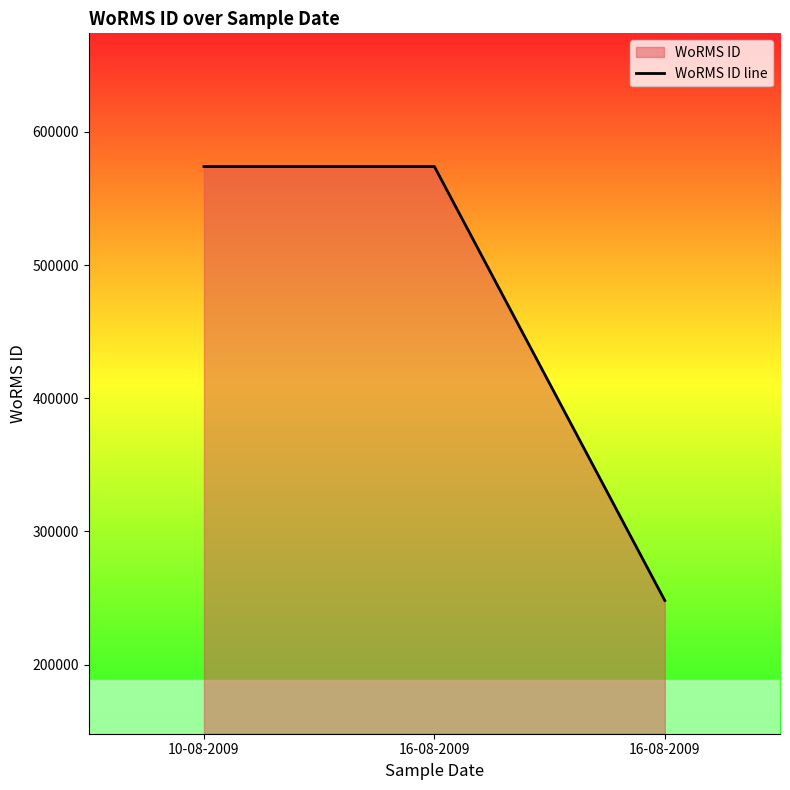

How many data points are less than 573932?

1